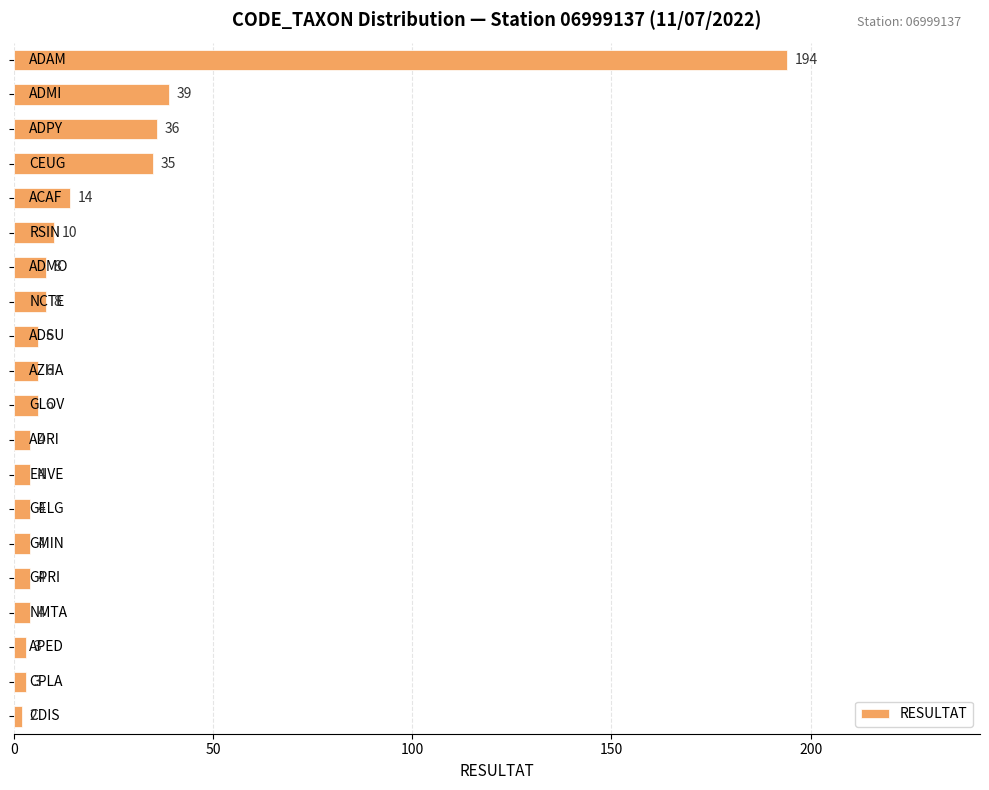

How many values are below 6?

9